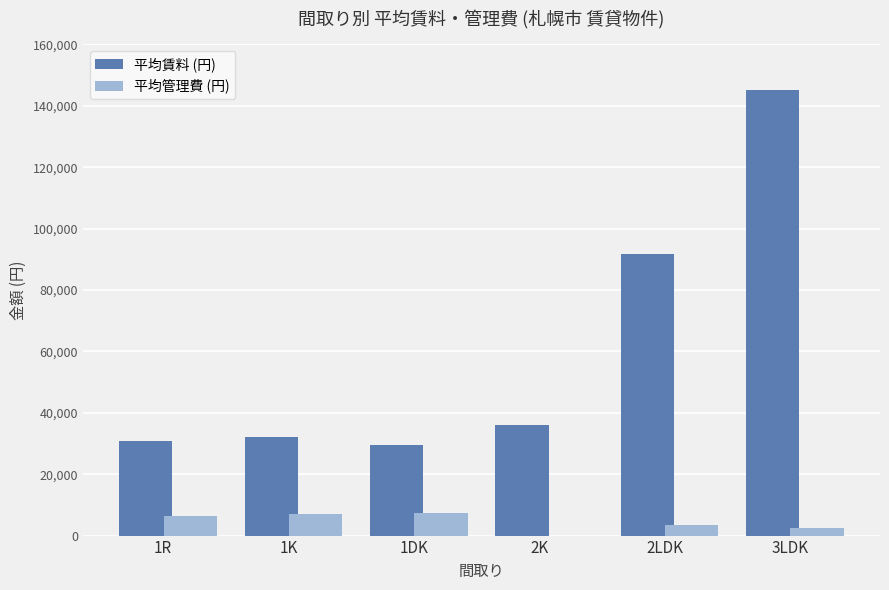

What is the maximum value shown in the chart?

145000